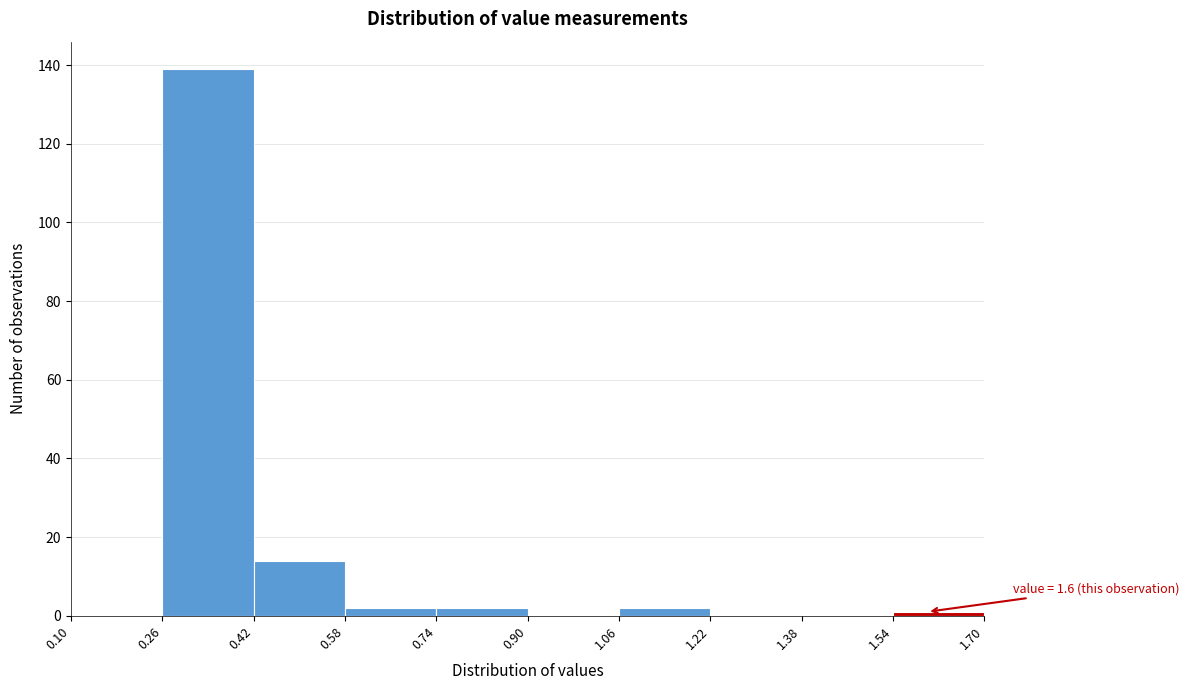

Which range on the x-axis has the tallest bar?

0.26 to 0.42